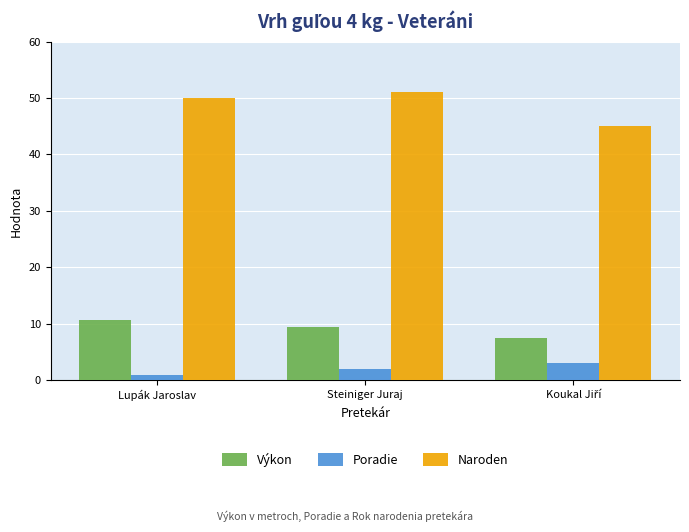

Rank the series by their average value, from highest to lowest.

Naroden, Výkon, Poradie